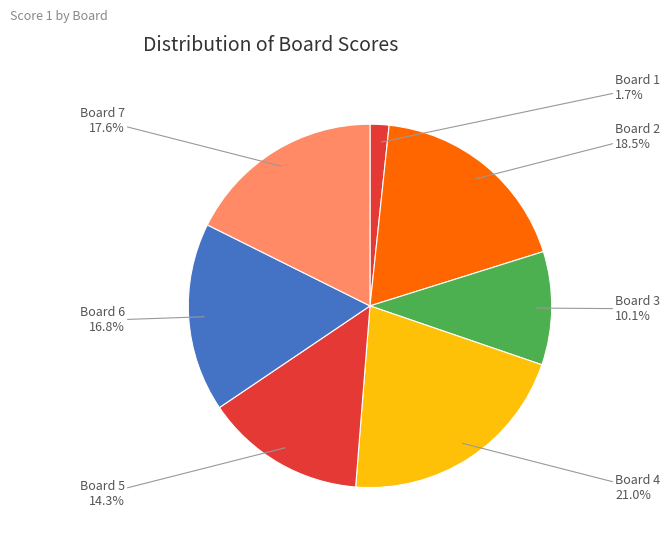

Is there a majority slice in this chart?

No